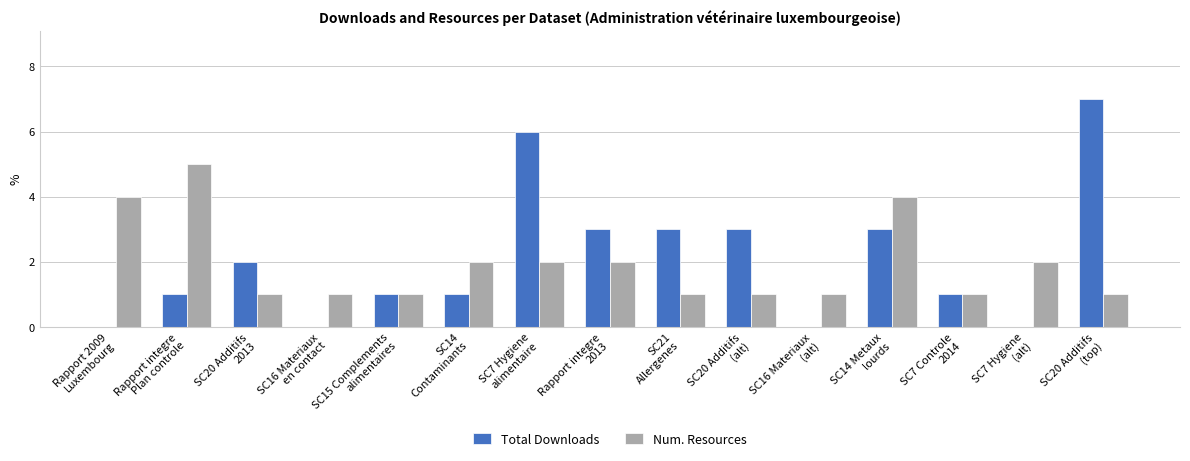

What is the maximum value for Total Downloads?

7